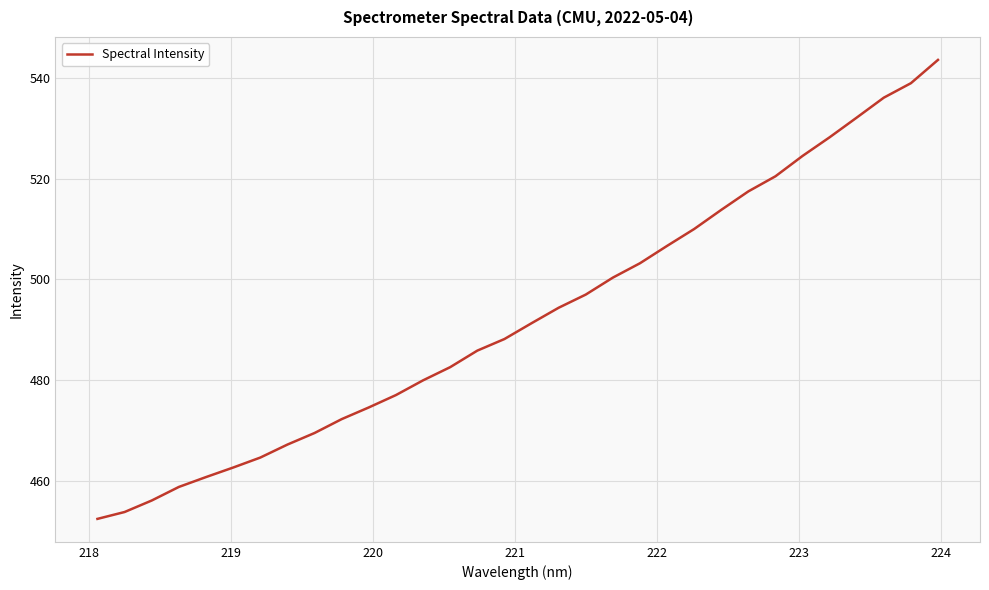

What is the difference between the maximum and minimum values?

91.2